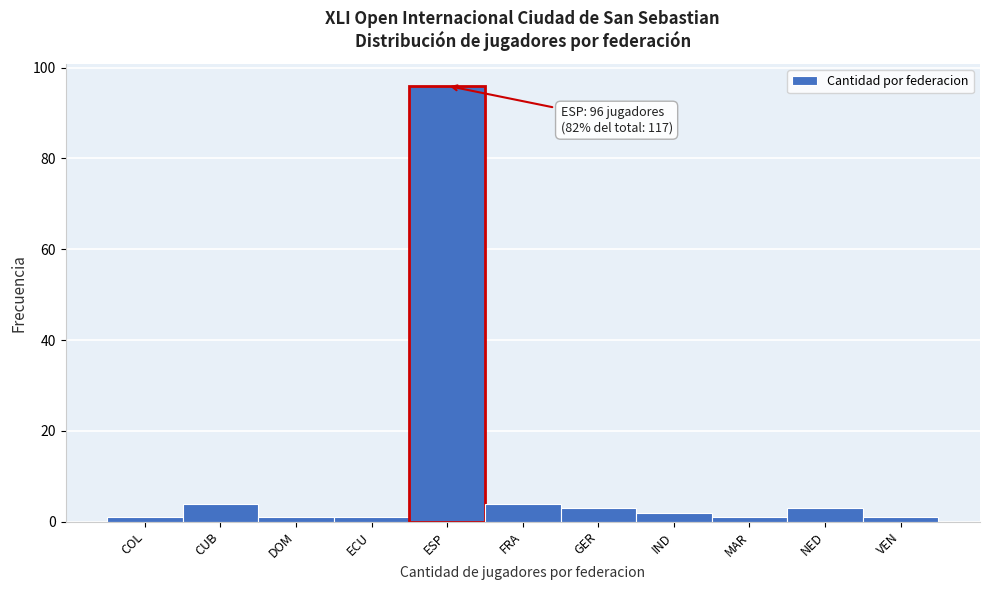

Reading right to left, extract all data points from this chart.

VEN=1	NED=3	MAR=1	IND=2	GER=3	FRA=4	ESP=96	ECU=1	DOM=1	CUB=4	COL=1